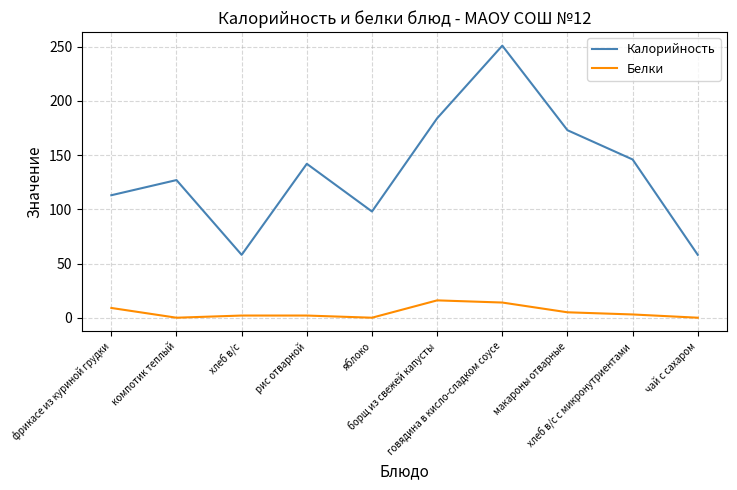

Rank the series by their maximum value, from lowest to highest.

Белки, Калорийность